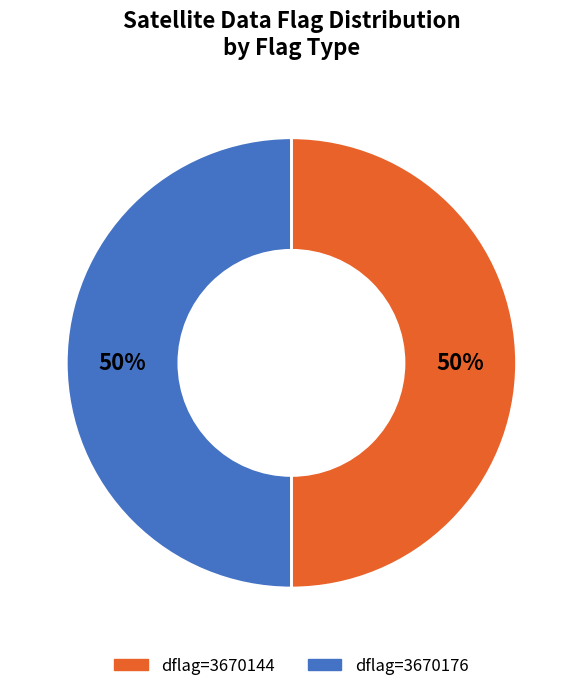

To the nearest percent, what is the average slice percentage?

50%